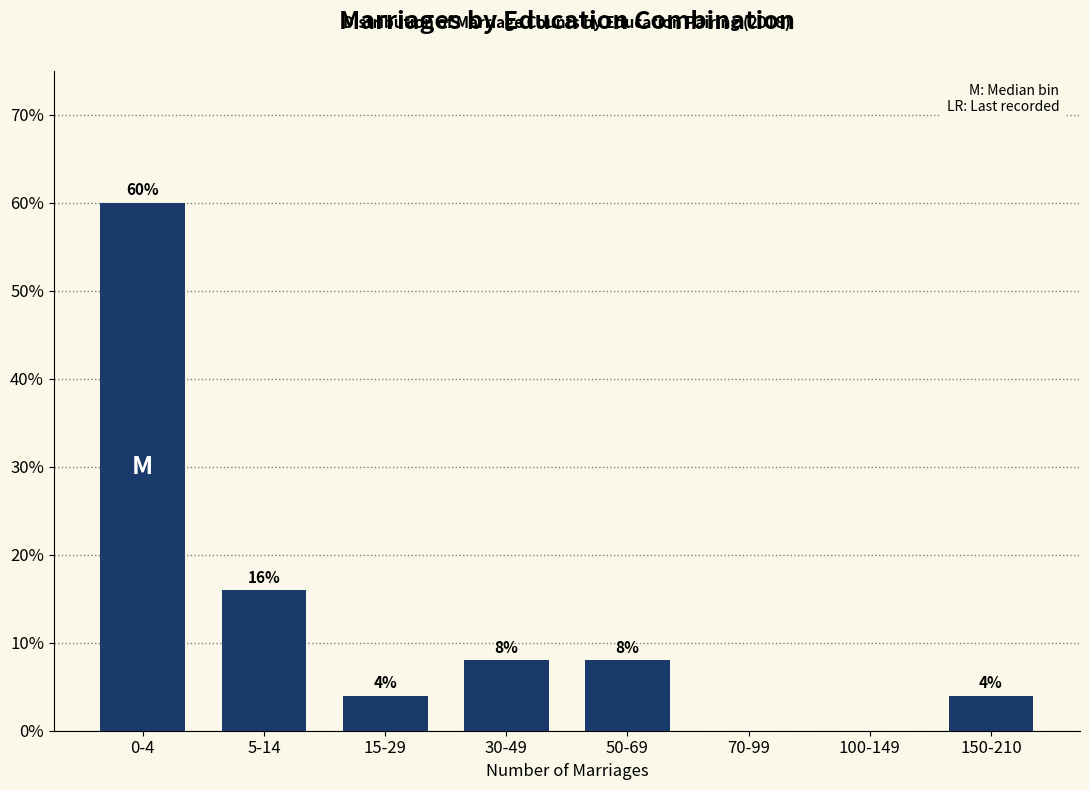

Reading left to right, what are all the values shown in this chart?

0-4=60	5-14=16	15-29=4	30-49=8	50-69=8	70-99=0	100-149=0	150-210=4